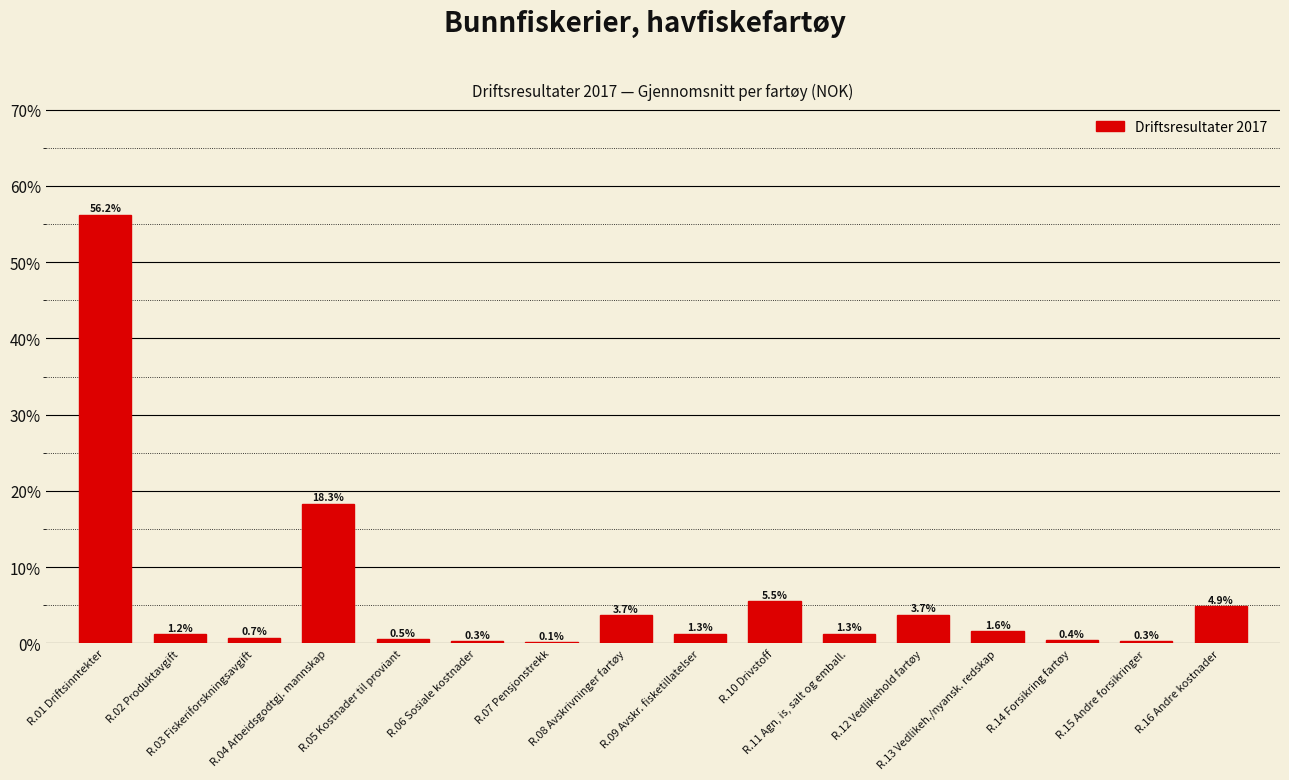

Reading left to right, list all the values displayed in this chart.

56.2	1.2	0.7	18.3	0.5	0.3	0.1	3.7	1.3	5.5	1.3	3.7	1.6	0.4	0.3	4.9